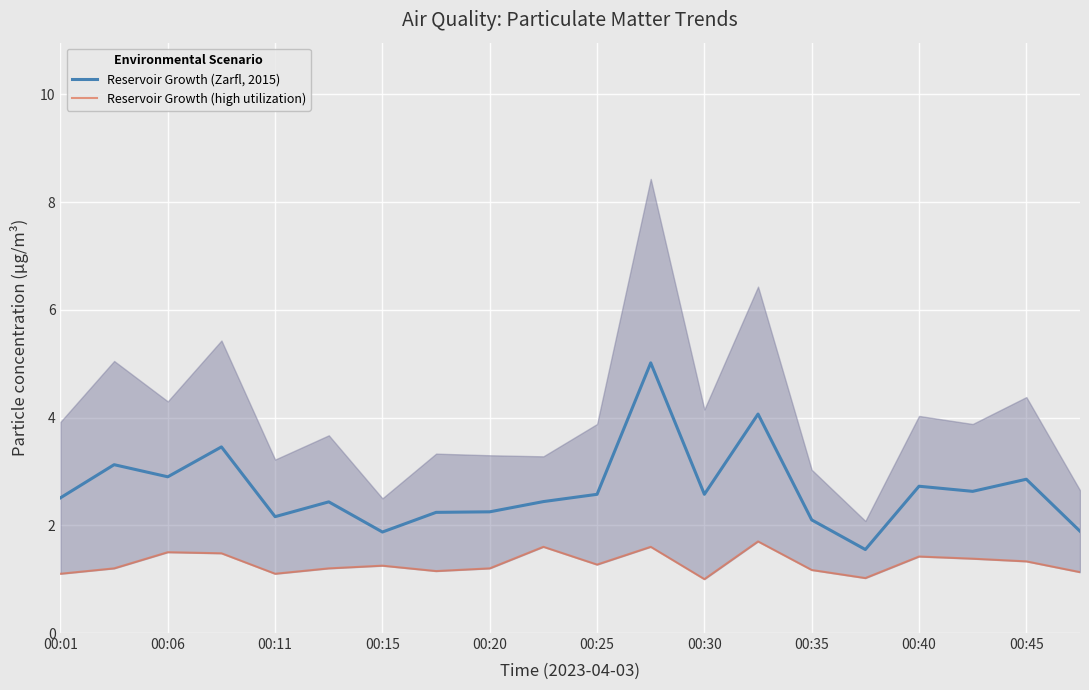

Which series has the widest spread of values?

Reservoir Growth (Zarfl, 2015)